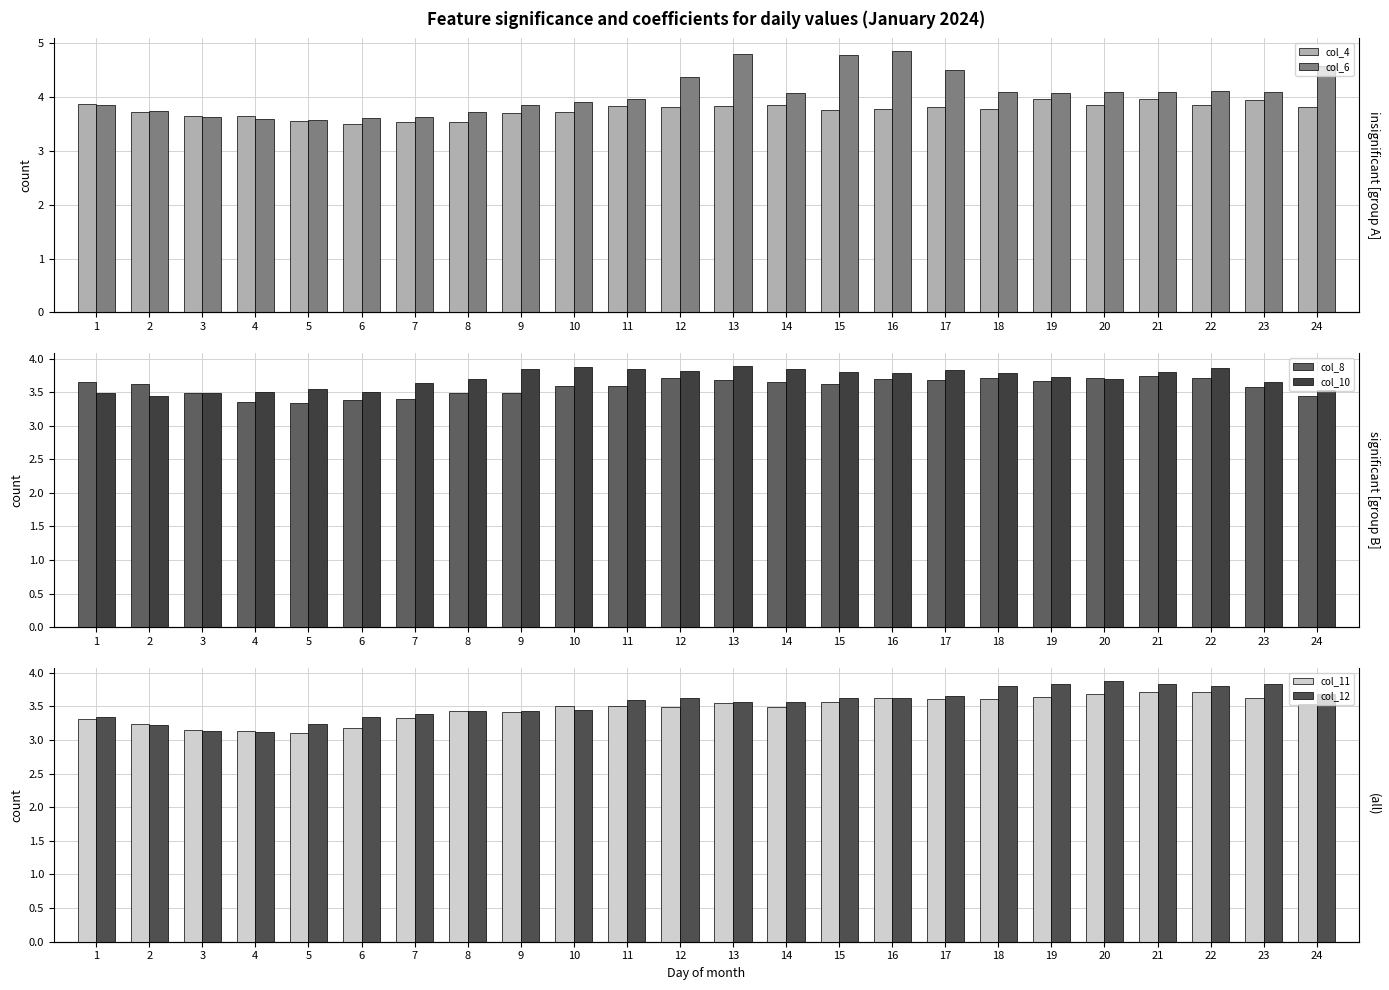

What is the difference between the maximum and minimum values in the col_11 series?

0.6